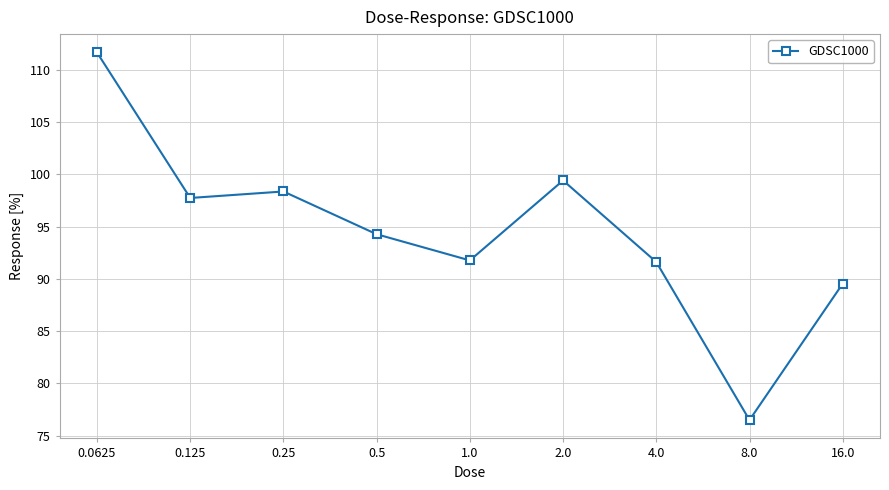

Does the chart display data point markers on the line(s)?

Yes